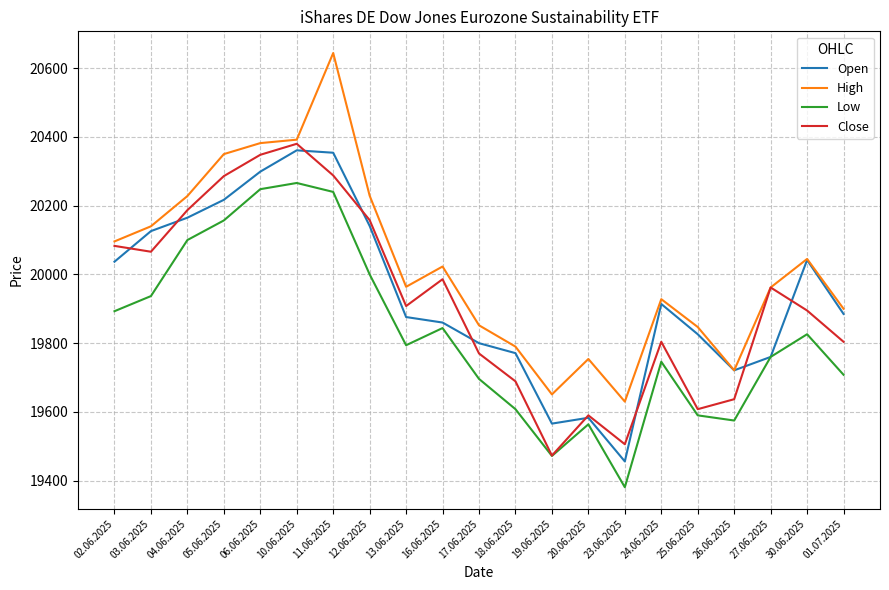

True or false: Open has a value of 5217 at 24.06.2025.

False